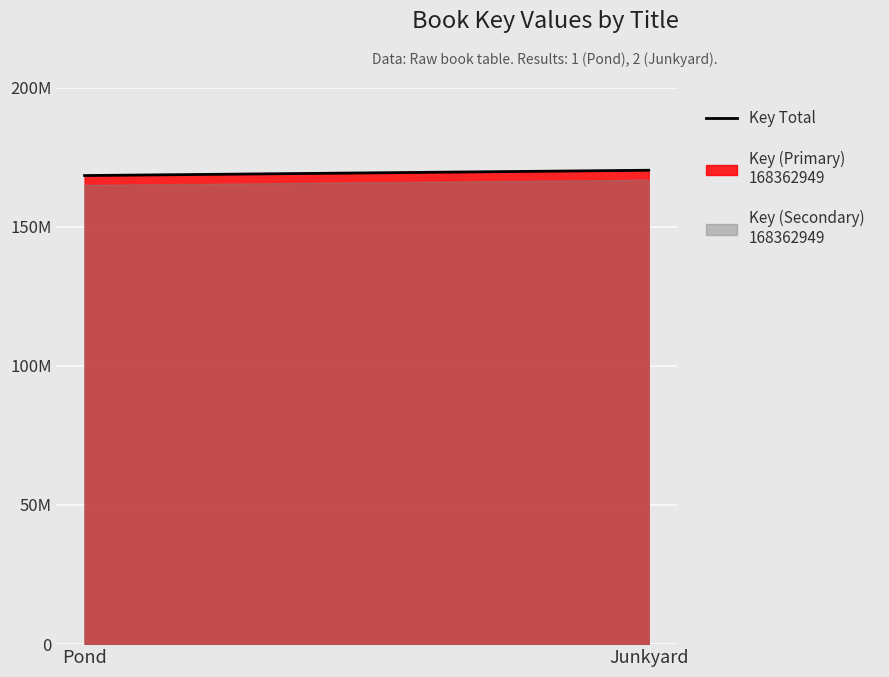

Which label corresponds to the smallest value in the chart?

Pond